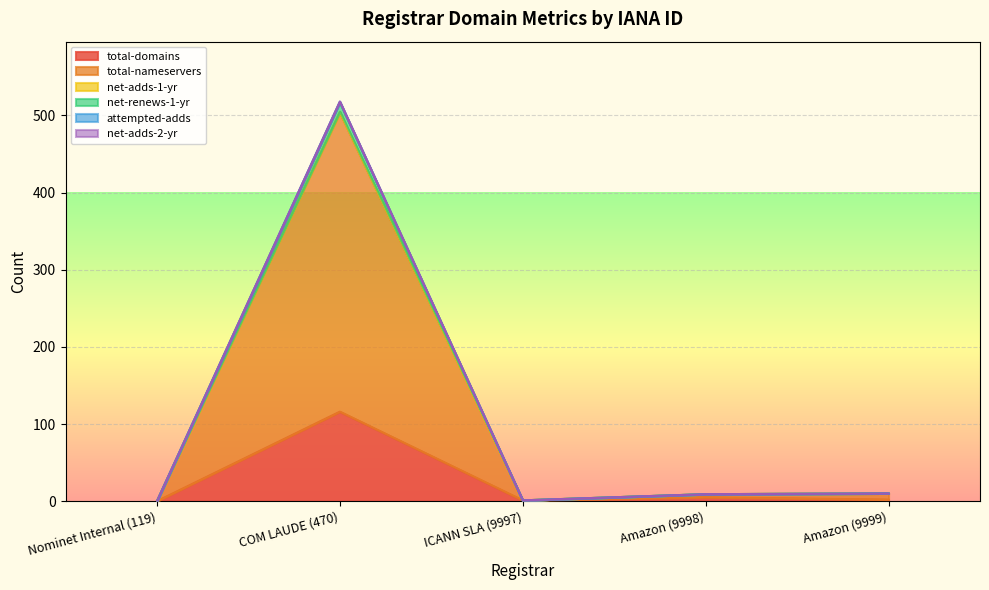

What is the sum of all attempted-adds values?

525